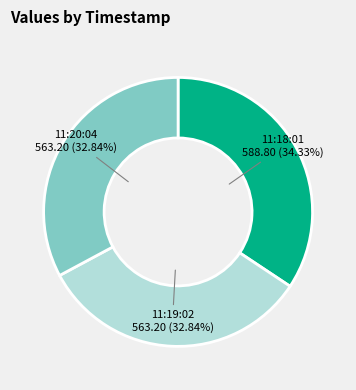

What is the ratio of the value at 11:20:04 to the value at 11:19:02?

1.0